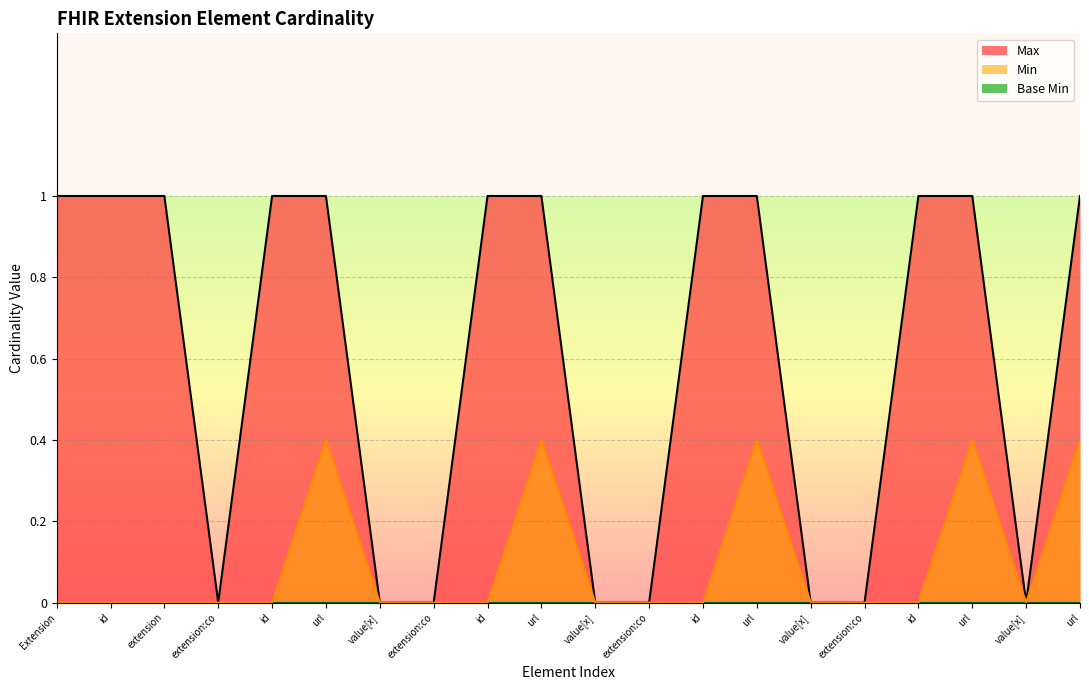

What is the sum of all values?

12